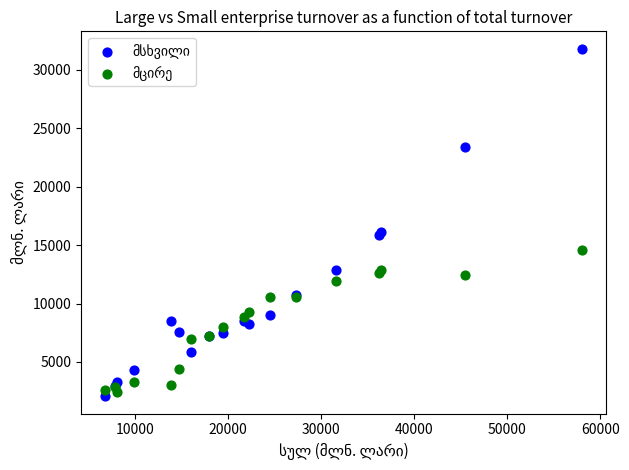

What is the X range (max minus min) for the scatter plot?

51286.8